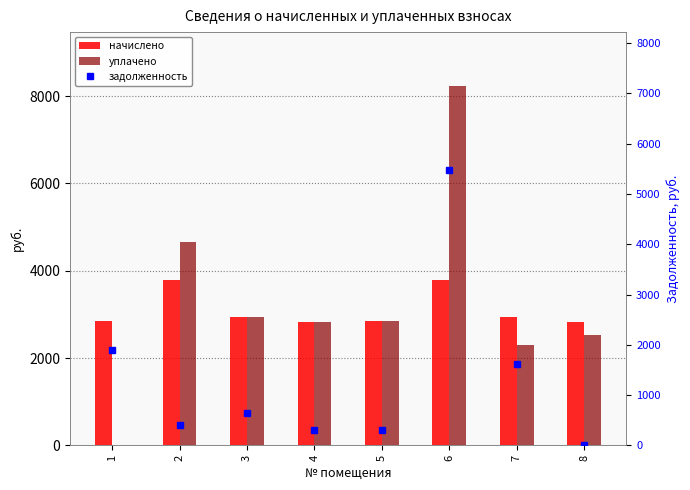

Reading left to right, list all the values displayed in this chart.

начислено: 1=2848.9	2=3796.7	3=2930.8	4=2825.6	5=2848.9	6=3796.7	7=2930.8	8=2825.6
уплачено: 1=0.0	2=4650.5	3=2930.4	4=2822.7	5=2848.9	6=8230.0	7=2290.0	8=2519.1
задолженность: 1=1899.3	2=398.1	3=651.3	4=313.9	5=316.6	6=5477.9	7=1624.3	8=0.1